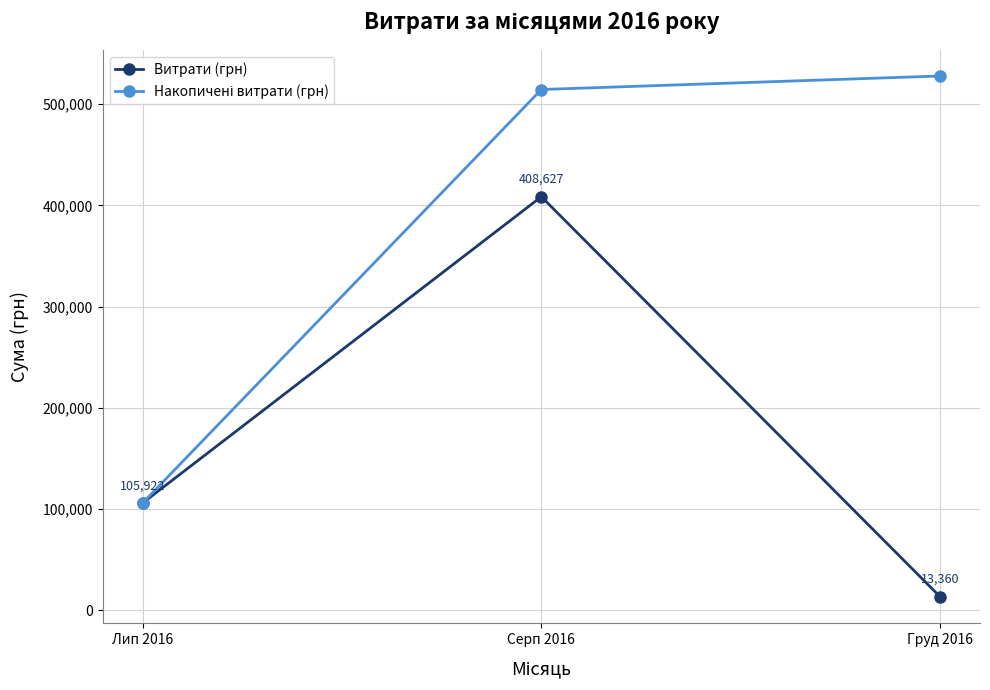

What is the label of the 3rd point from the right?

Лип 2016